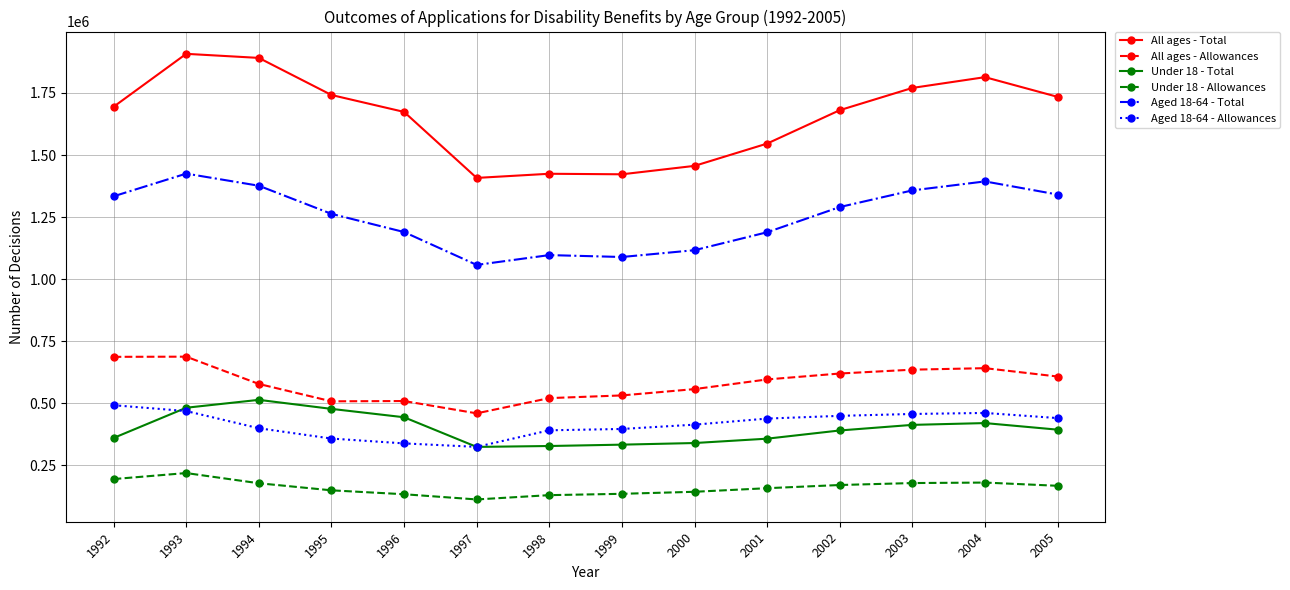

Which series has the largest total across all categories?

All ages - Total